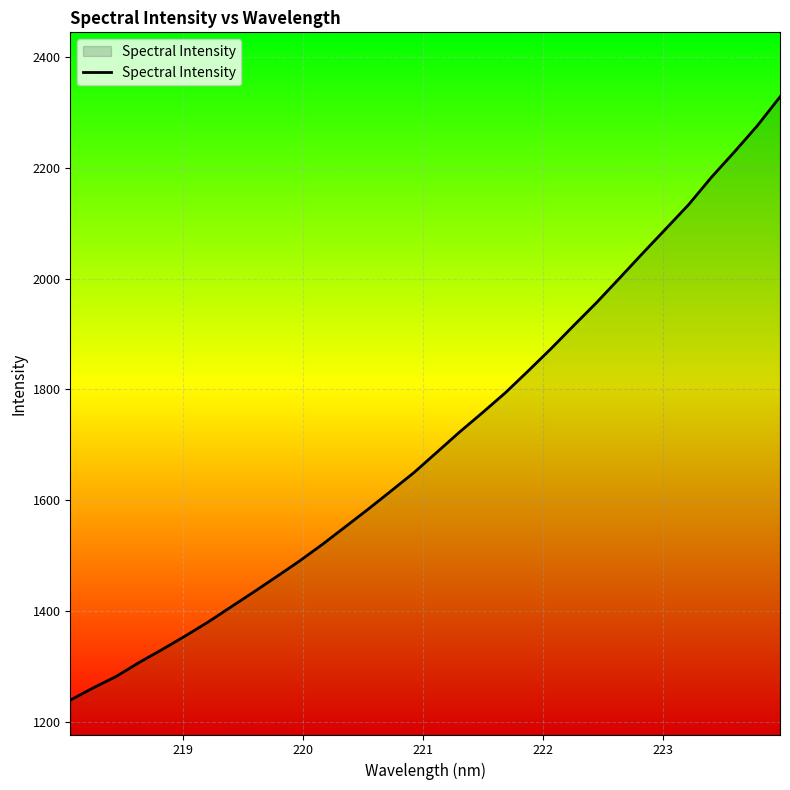

What is the smallest value displayed?

1240.1